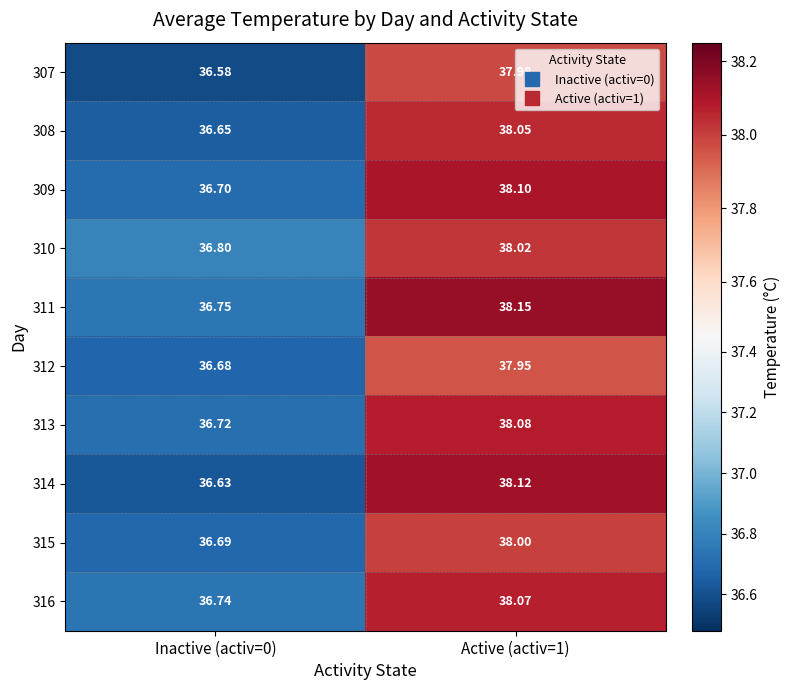

How many distinct data groups are displayed?

10